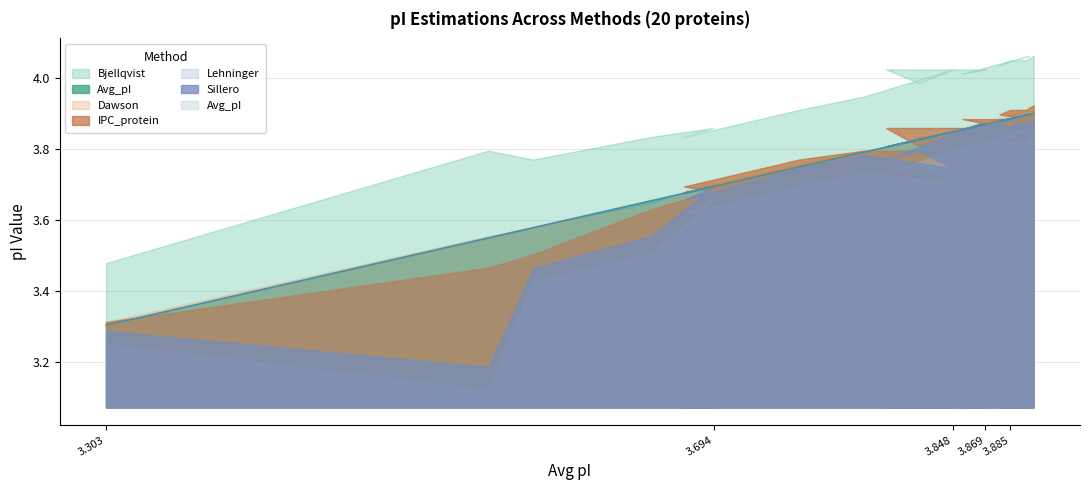

True or false: Lehninger has a value of 3.8 at 3.865.

True